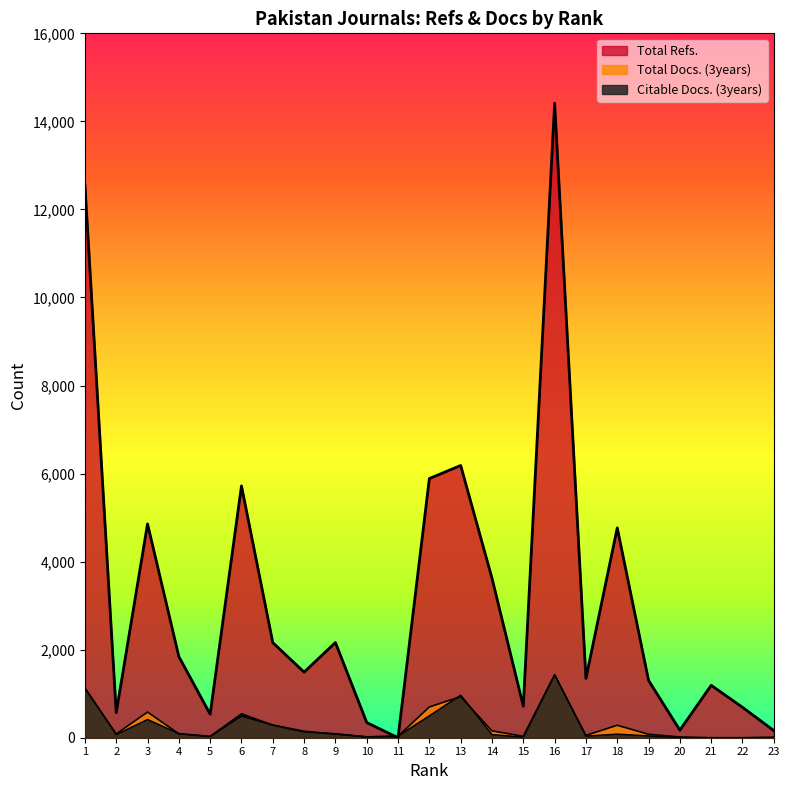

True or false: Total Docs. (3years) has a value of 1637 at 1.

False